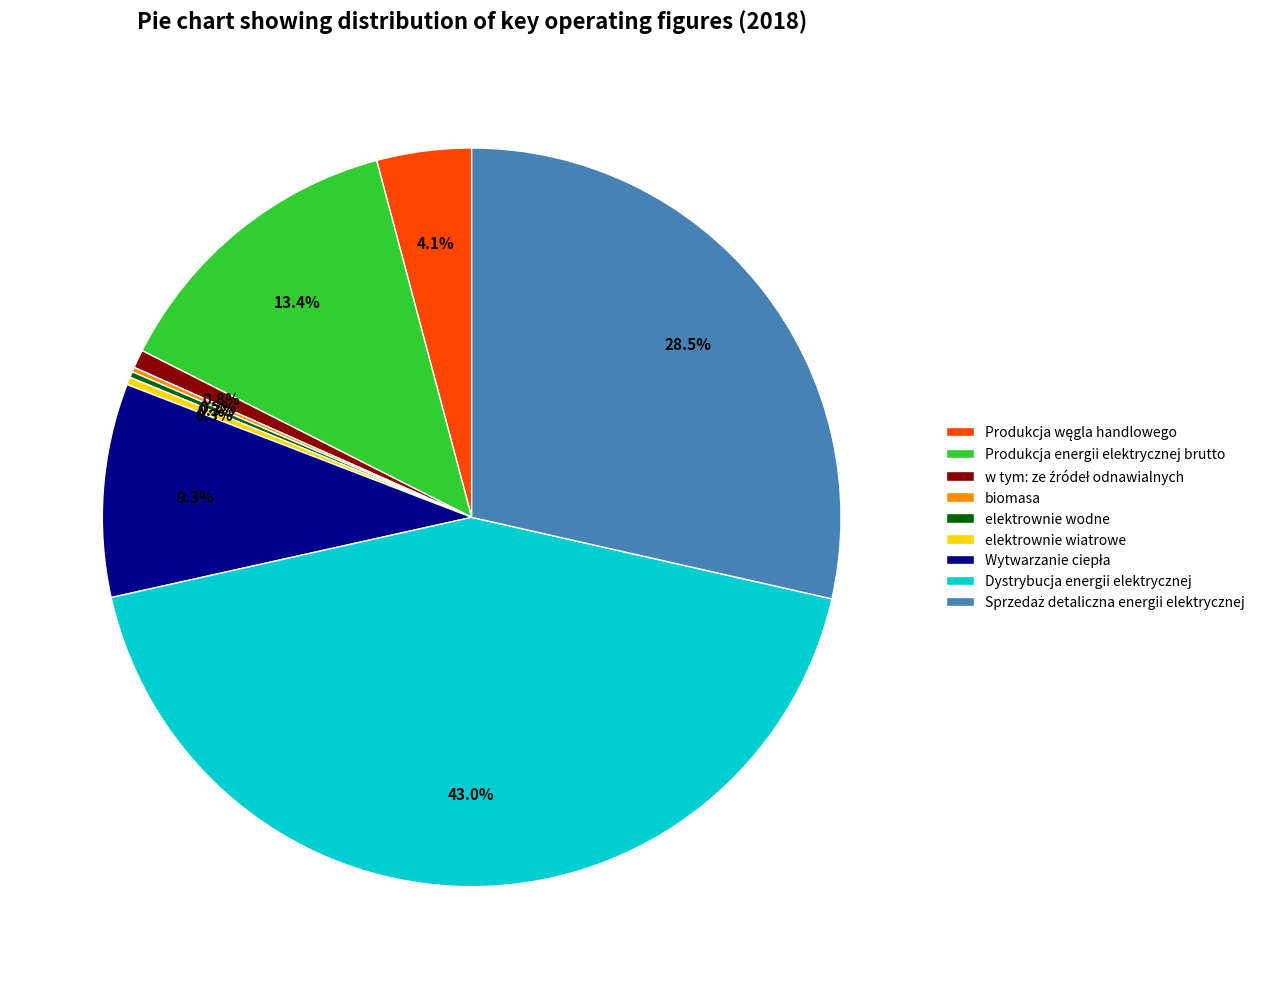

What is the largest slice in the pie chart?

Dystrybucja energii elektrycznej